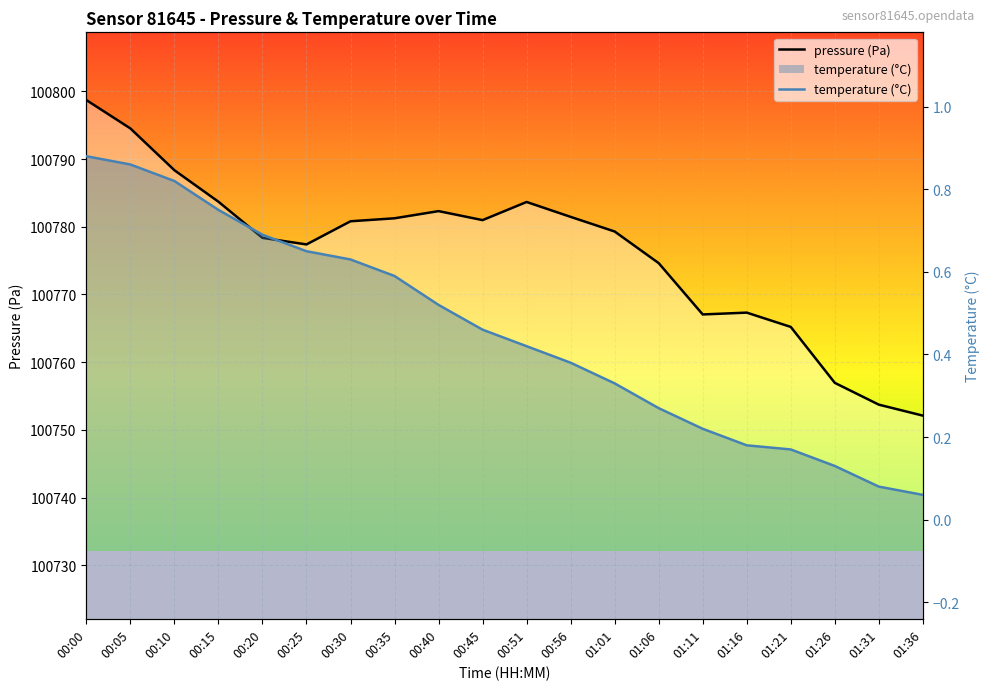

Rank the series by their maximum value, from lowest to highest.

temperature (°C), pressure (Pa)